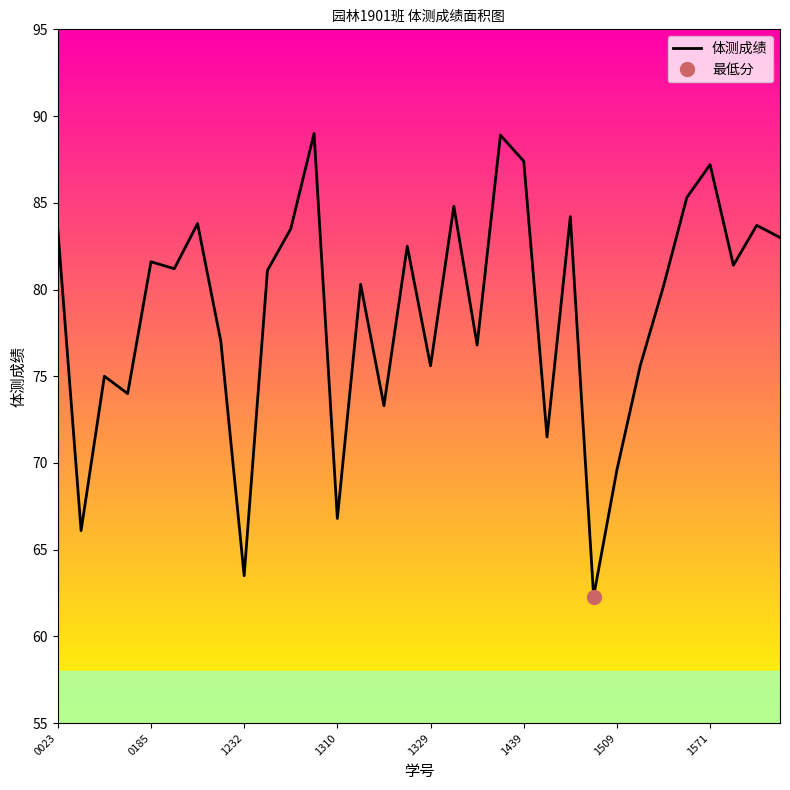

The 体测成绩 series shows 66.8 at 1310. True or false?

True